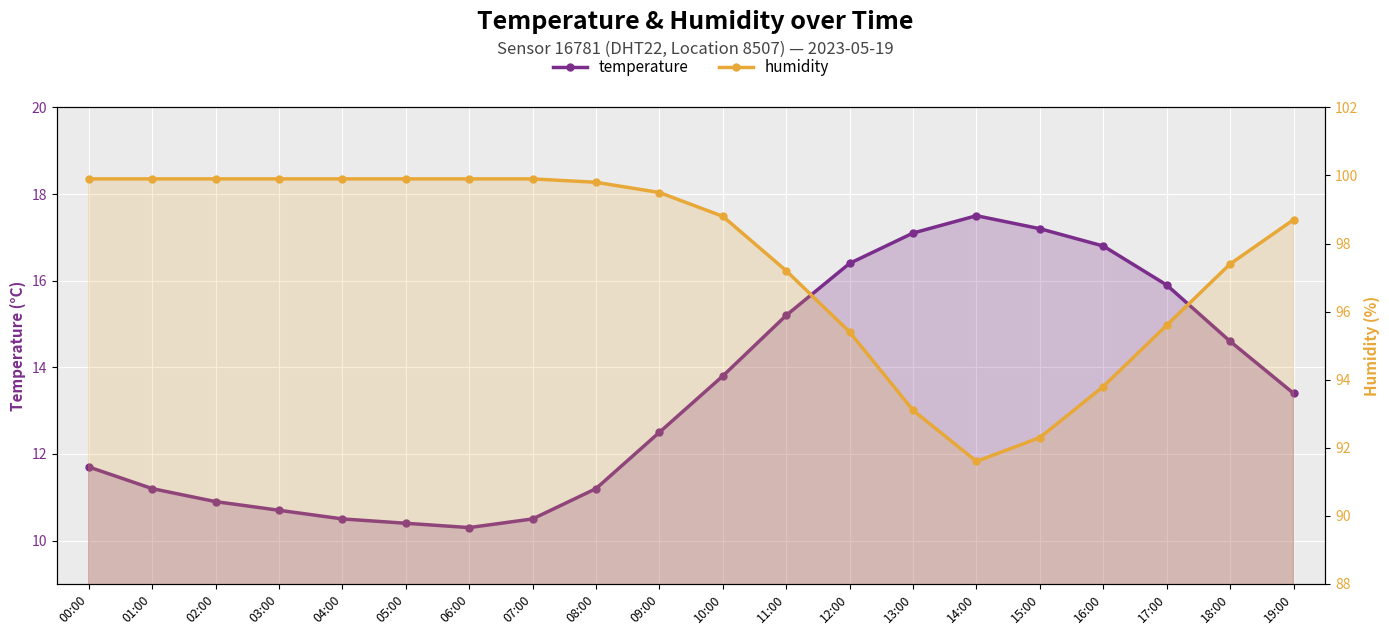

True or false: temperature and humidity intersect in this chart.

False